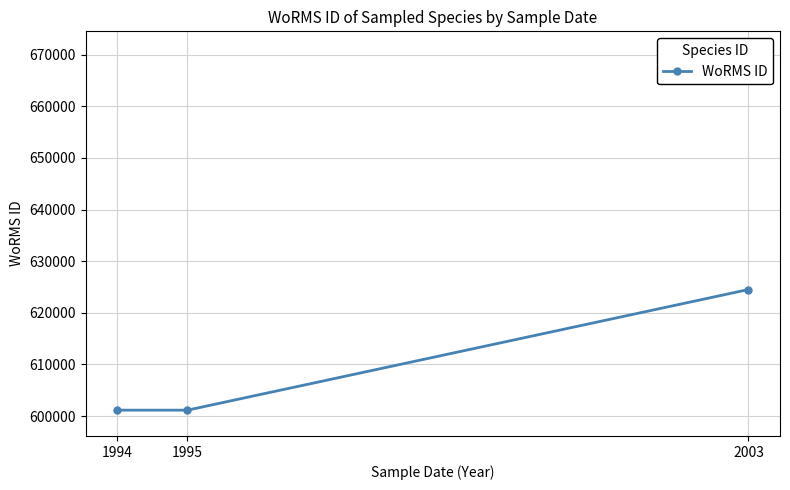

What is the greatest value displayed?

624507